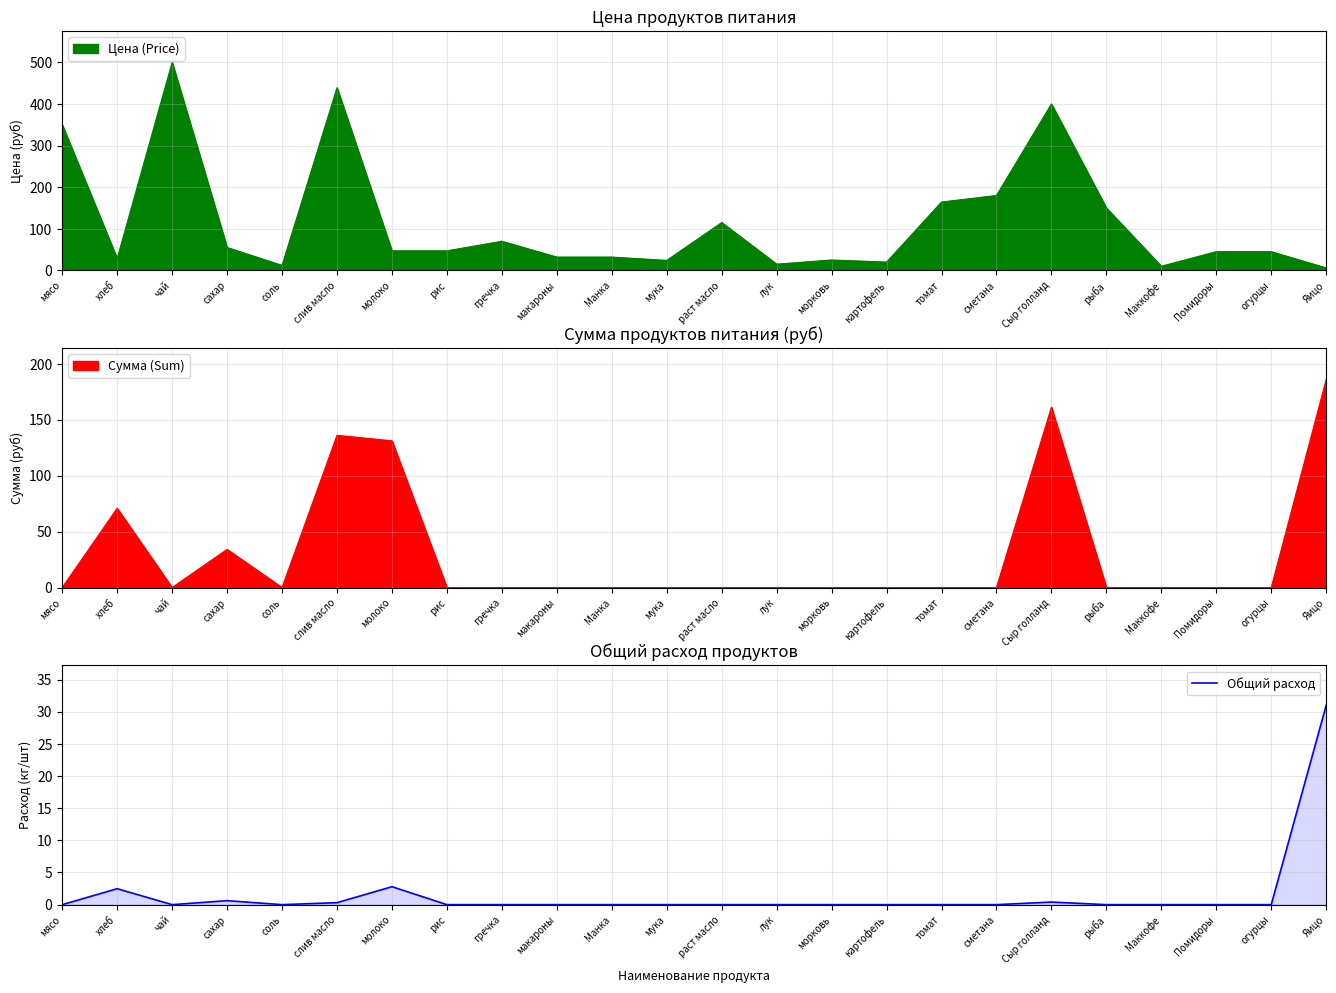

How many values are above zero?

6